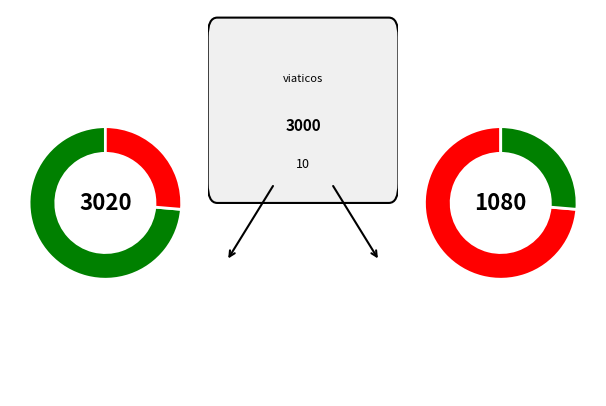

To the nearest percent, what percentage of the pie is 3?

11%